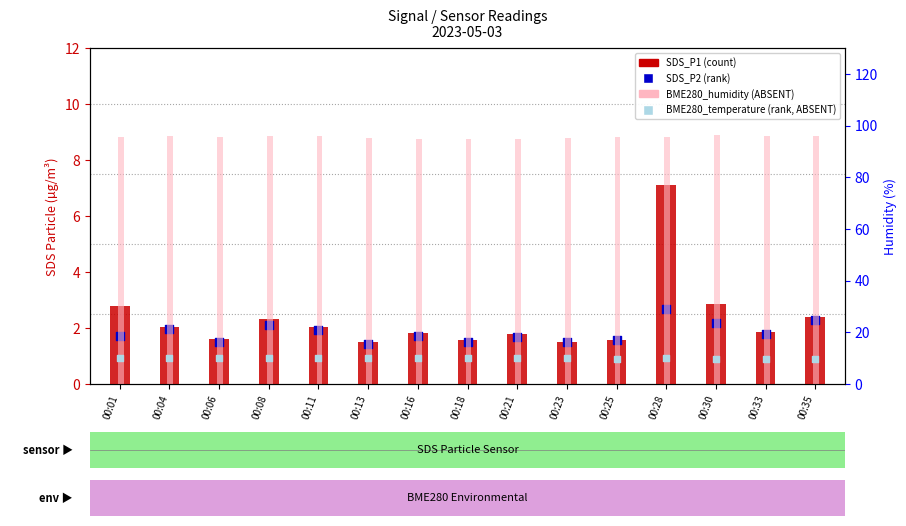

Which series reaches the minimum Y coordinate?

SDS_P2